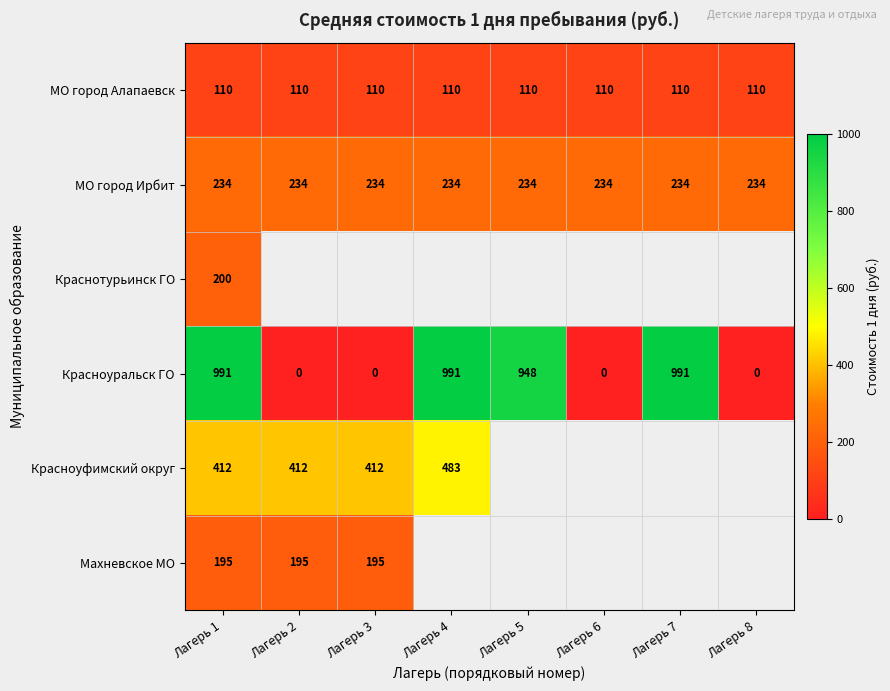

How many data points does each series have?

8